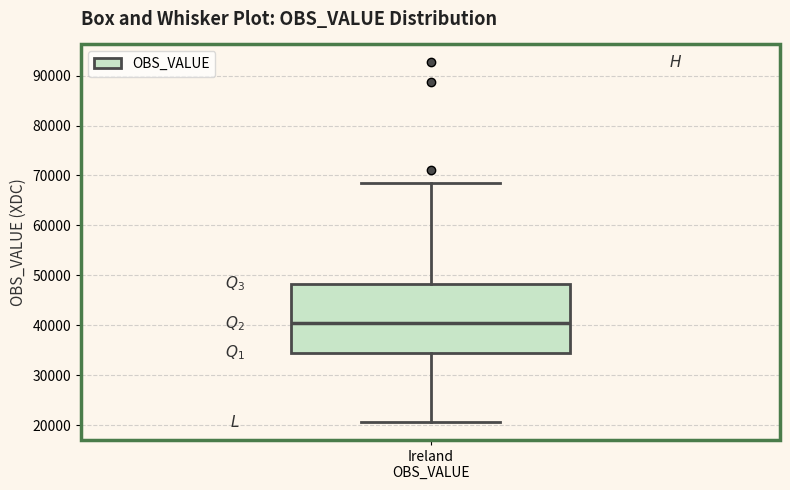

Where does the median line of the box for Ireland OBS_VALUE sit on the y-axis? The values are not printed on the chart, so give them approximately, as read against the axis.

40000